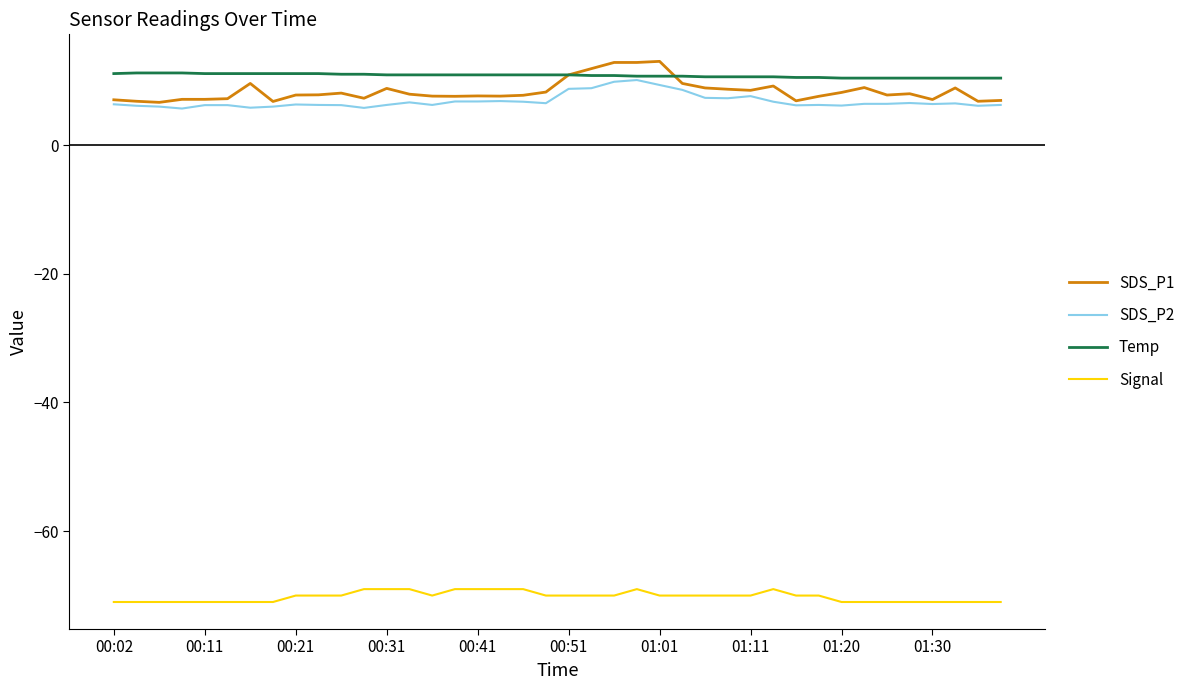

True or false: SDS_P2 and Signal cross at least once.

False